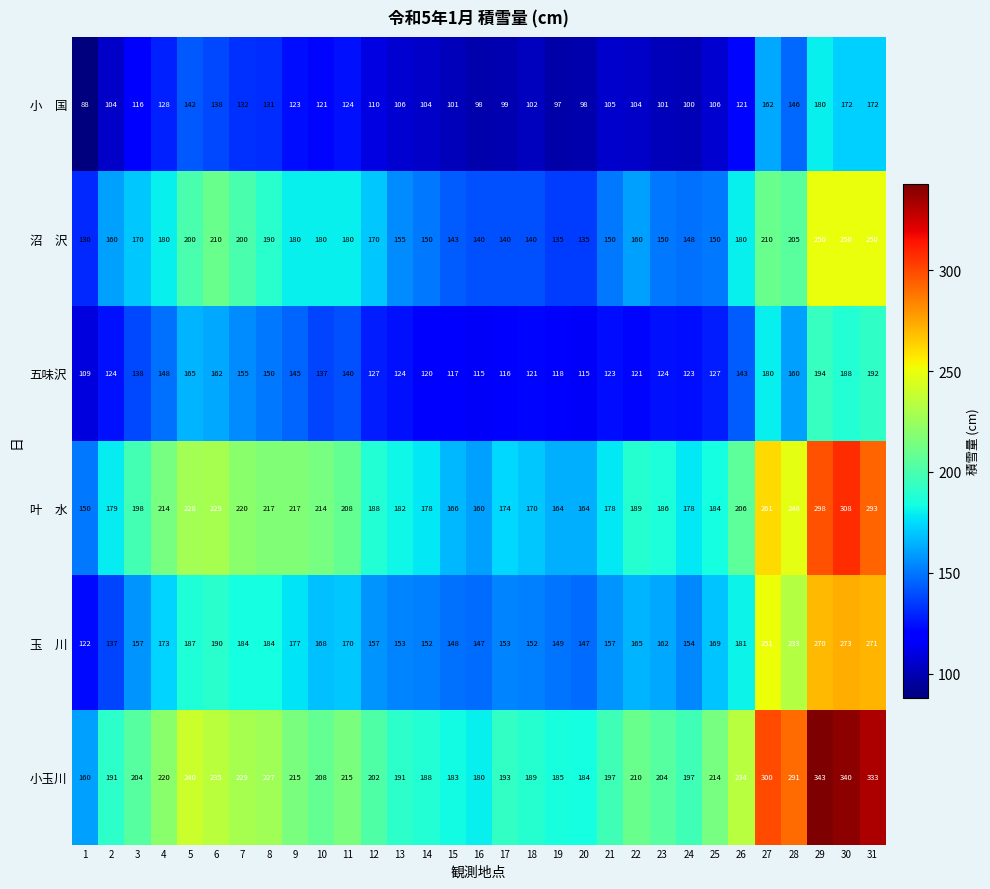

Which series has the widest spread of values?

小玉川